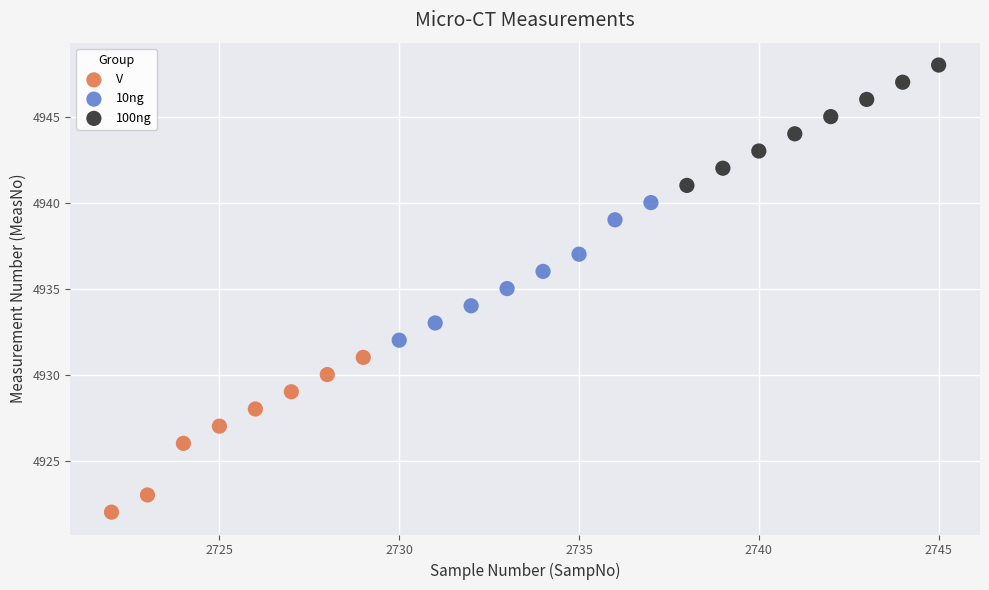

Which series reaches the minimum Y coordinate?

V